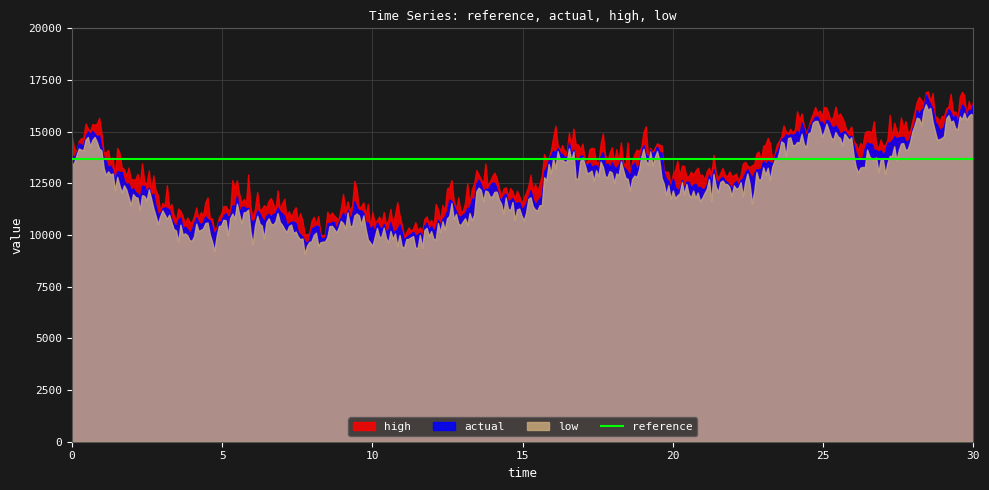

What is the total value across all series at 0.26?

54766.7